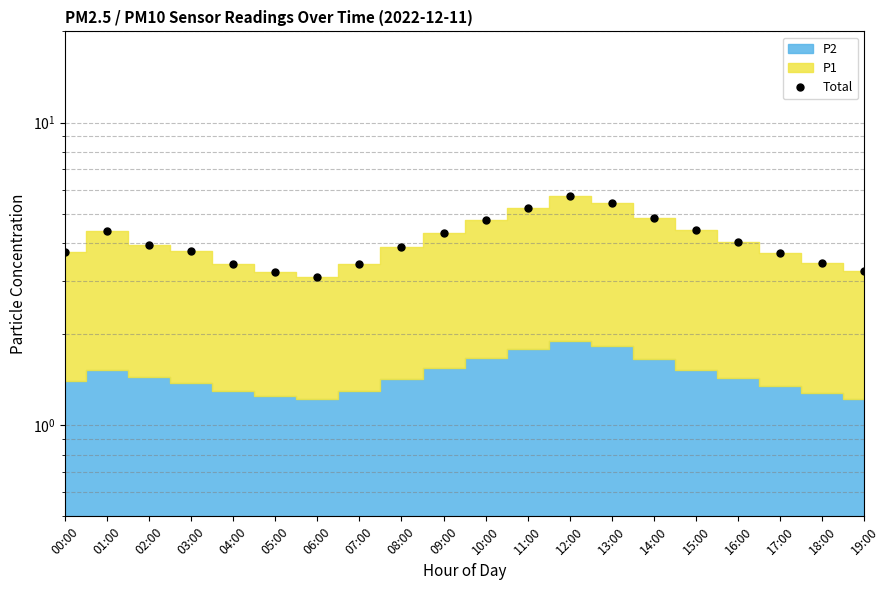

What is the minimum value shown in the chart?

3.1